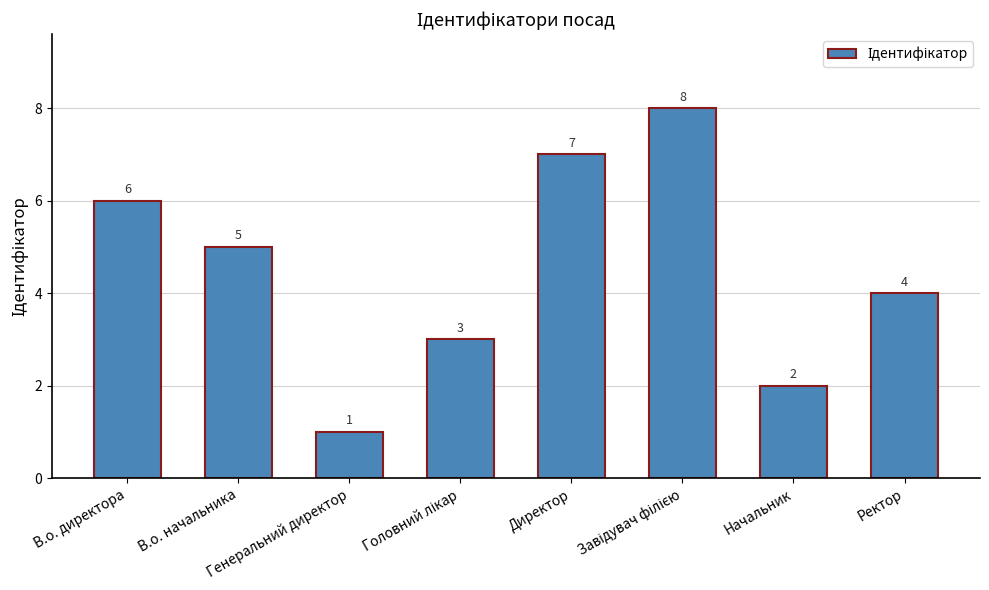

What is the maximum value shown in the chart?

8